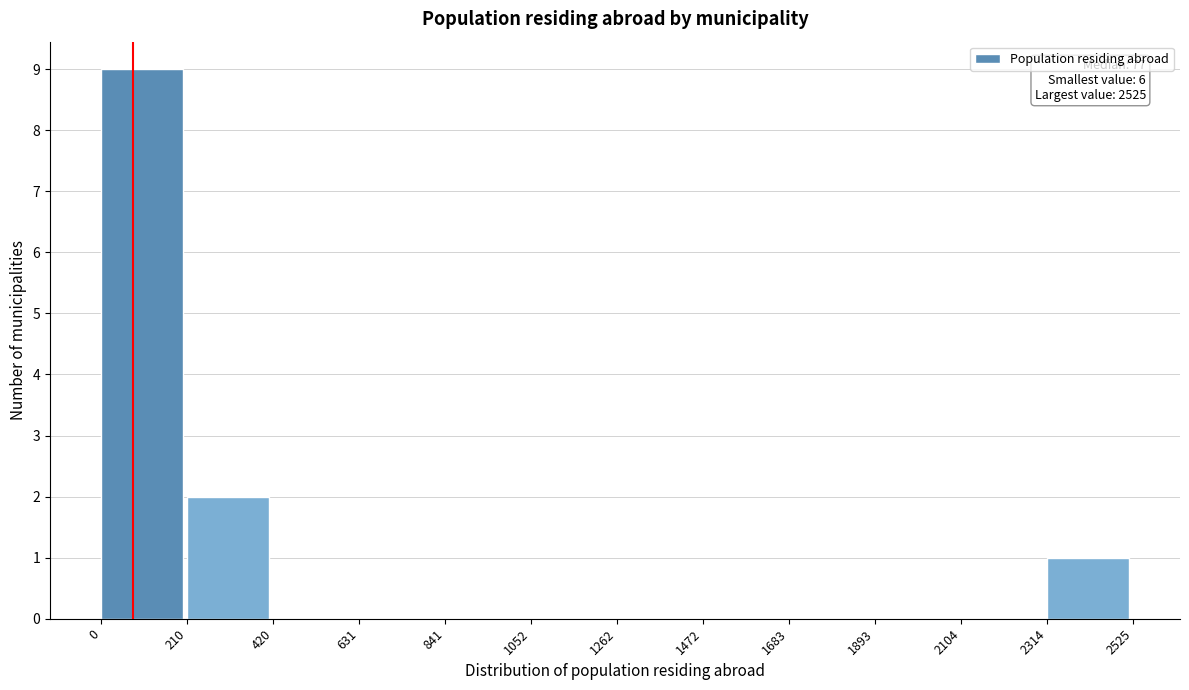

Over which range of the x-axis is the bar tallest?

0 to 210